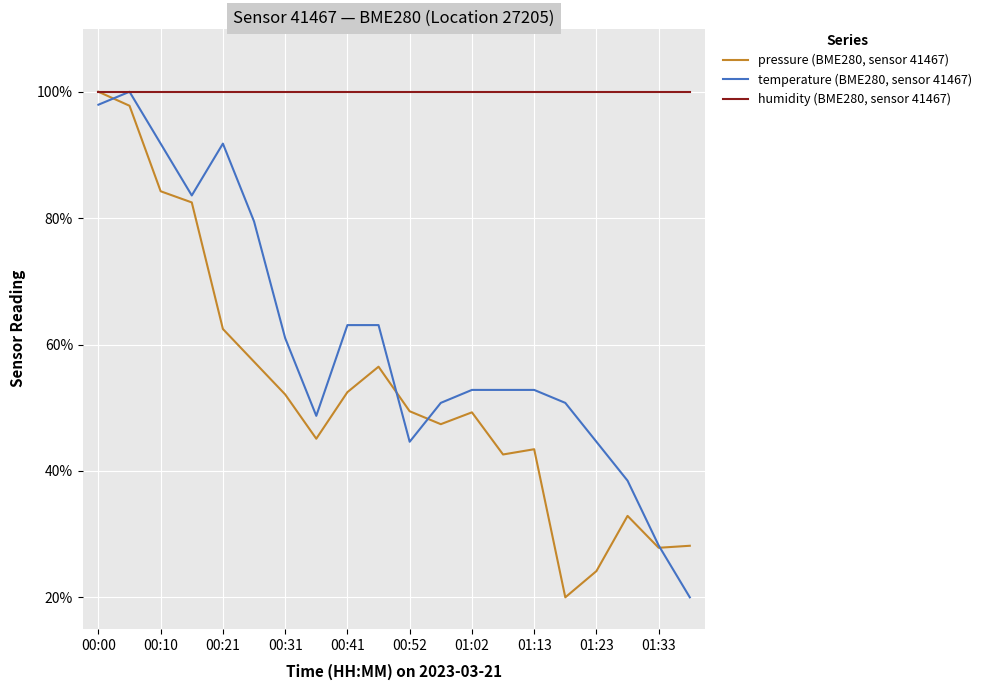

What is the minimum value for humidity (BME280, sensor 41467)?

100.0